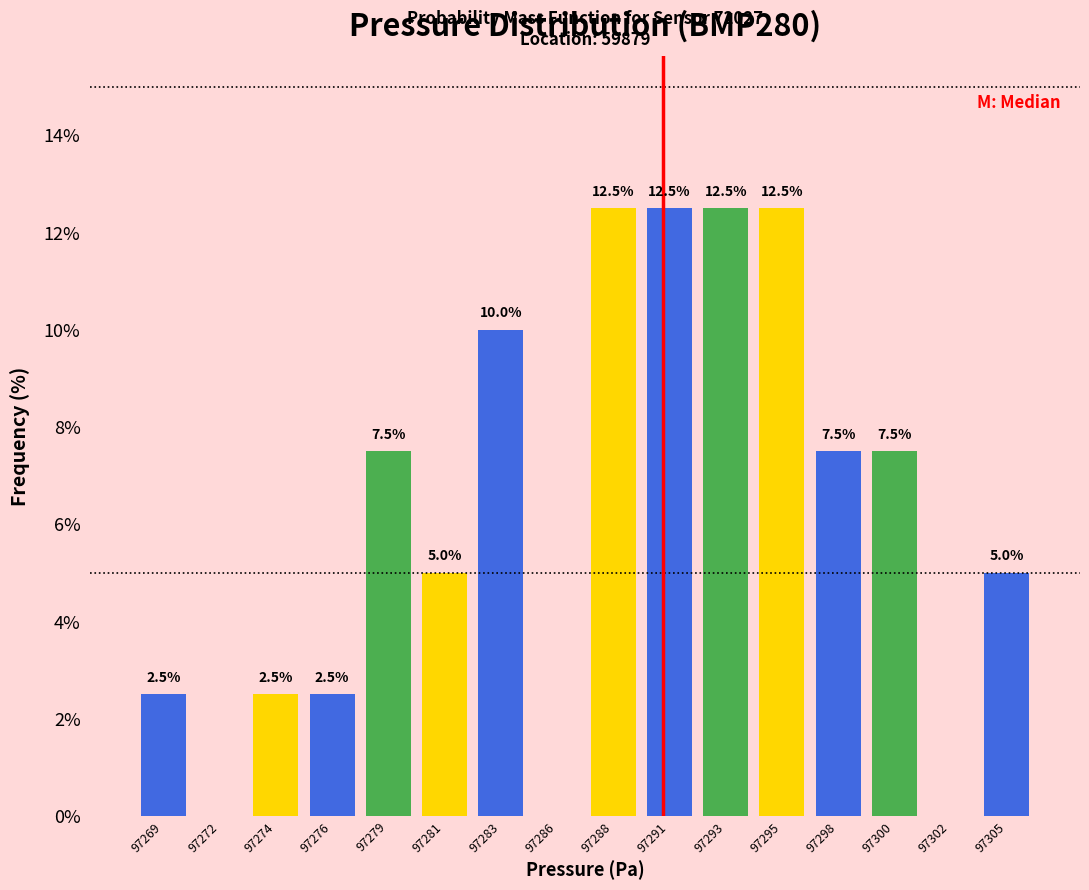

Reading left to right, list all the values displayed in this chart.

97269=2.5	97272=0.0	97274=2.5	97276=2.5	97279=7.5	97281=5.0	97283=10.0	97286=0.0	97288=12.5	97291=12.5	97293=12.5	97295=12.5	97298=7.5	97300=7.5	97302=0.0	97305=5.0